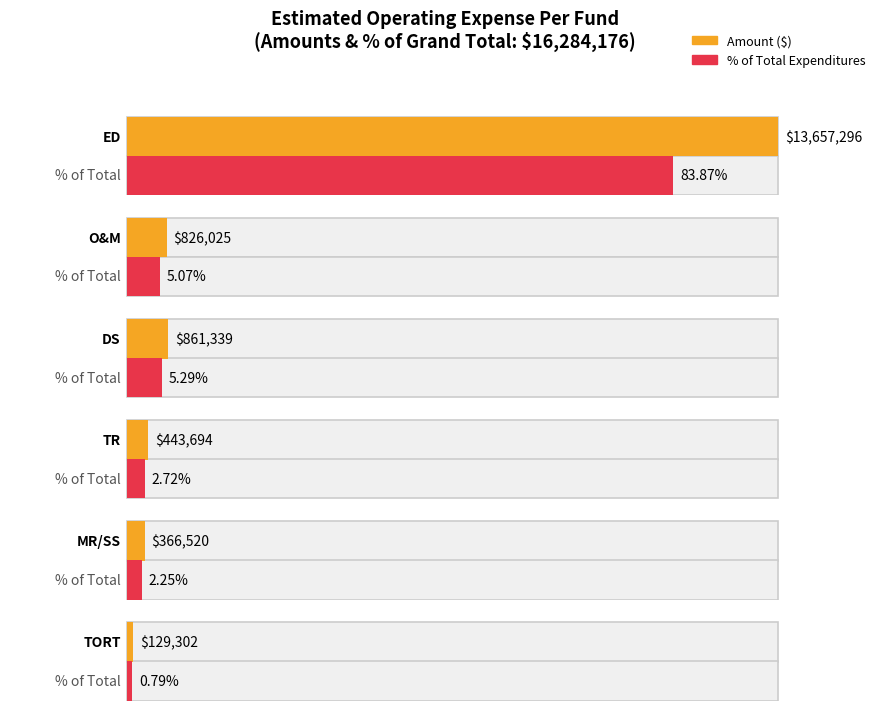

What position from the left is TORT?

6